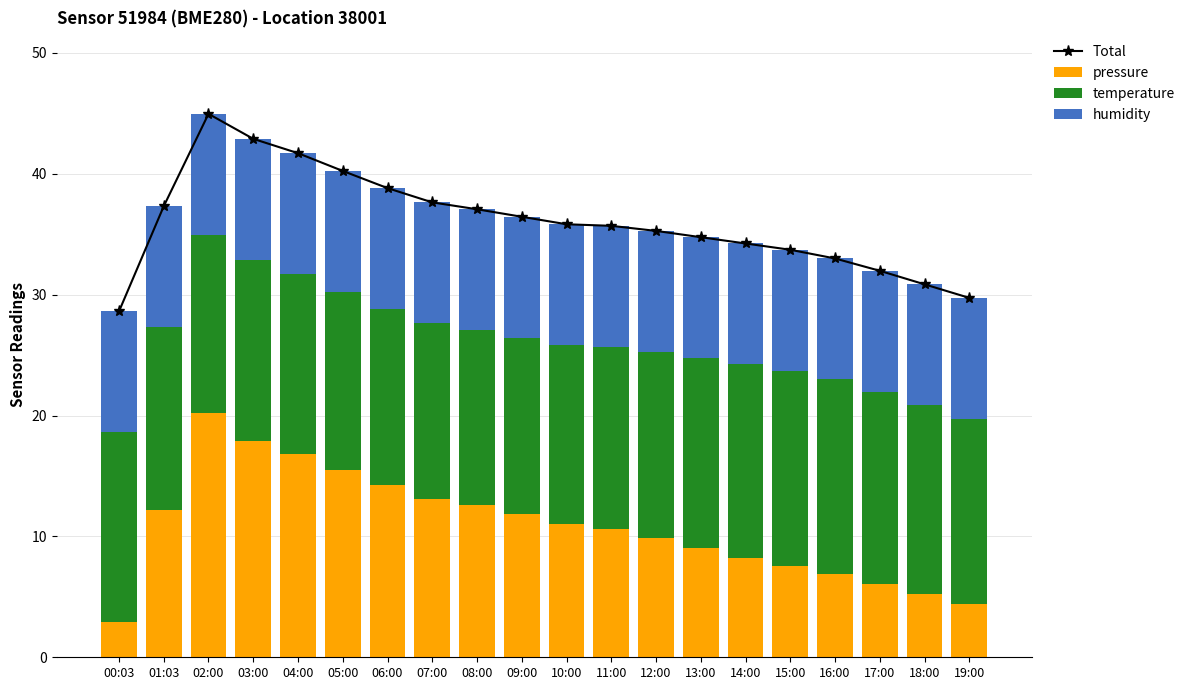

At how many categories does at least one series exceed 12?

20